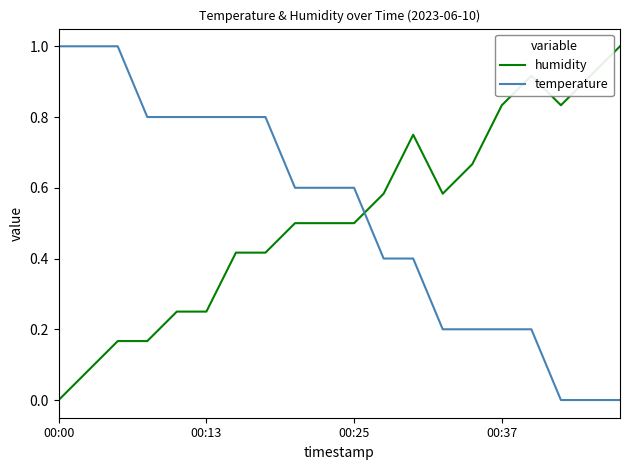

What is the greatest value displayed?

1.0